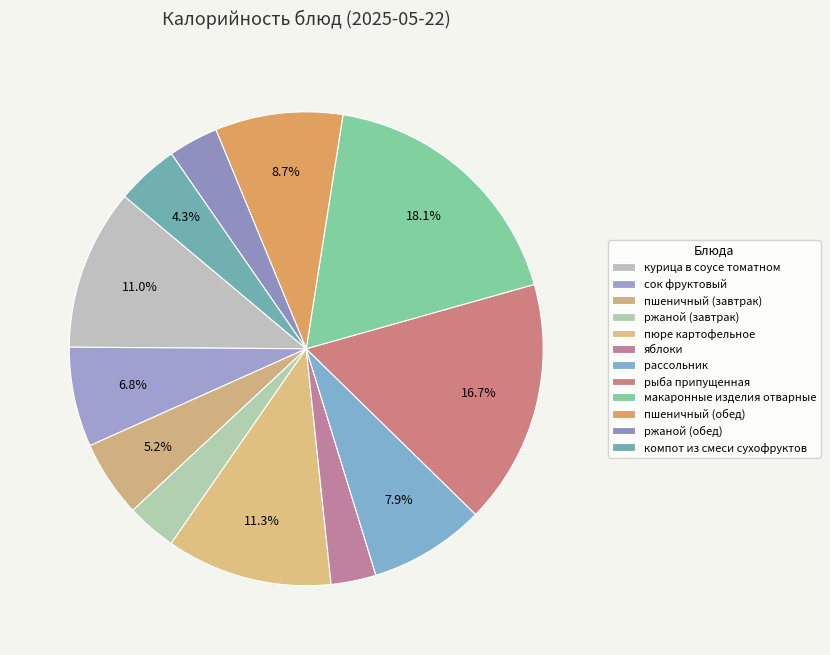

What is the largest slice in the pie chart?

макаронные изделия отварные